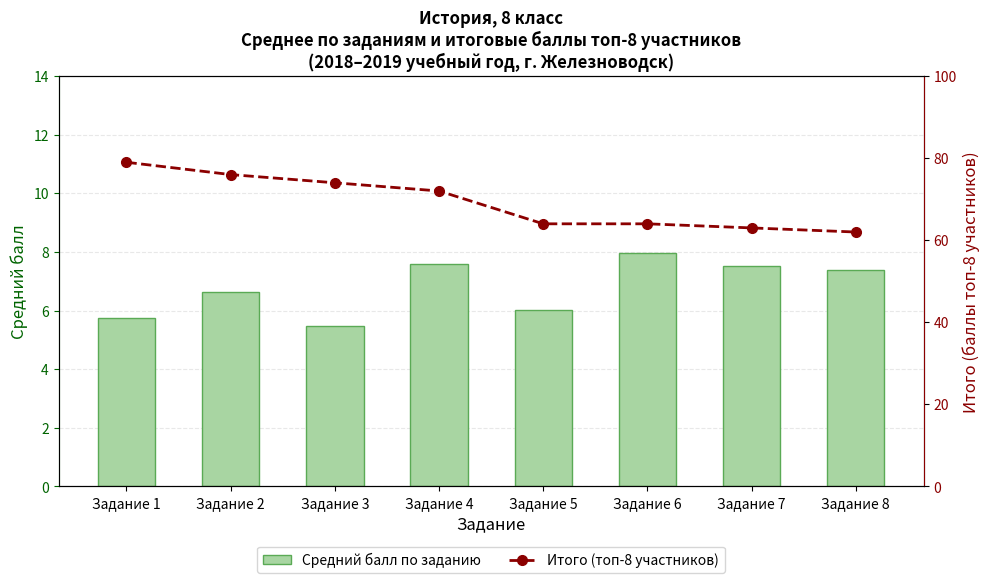

At which label does Средний балл по заданию first exceed 7?

Задание 4